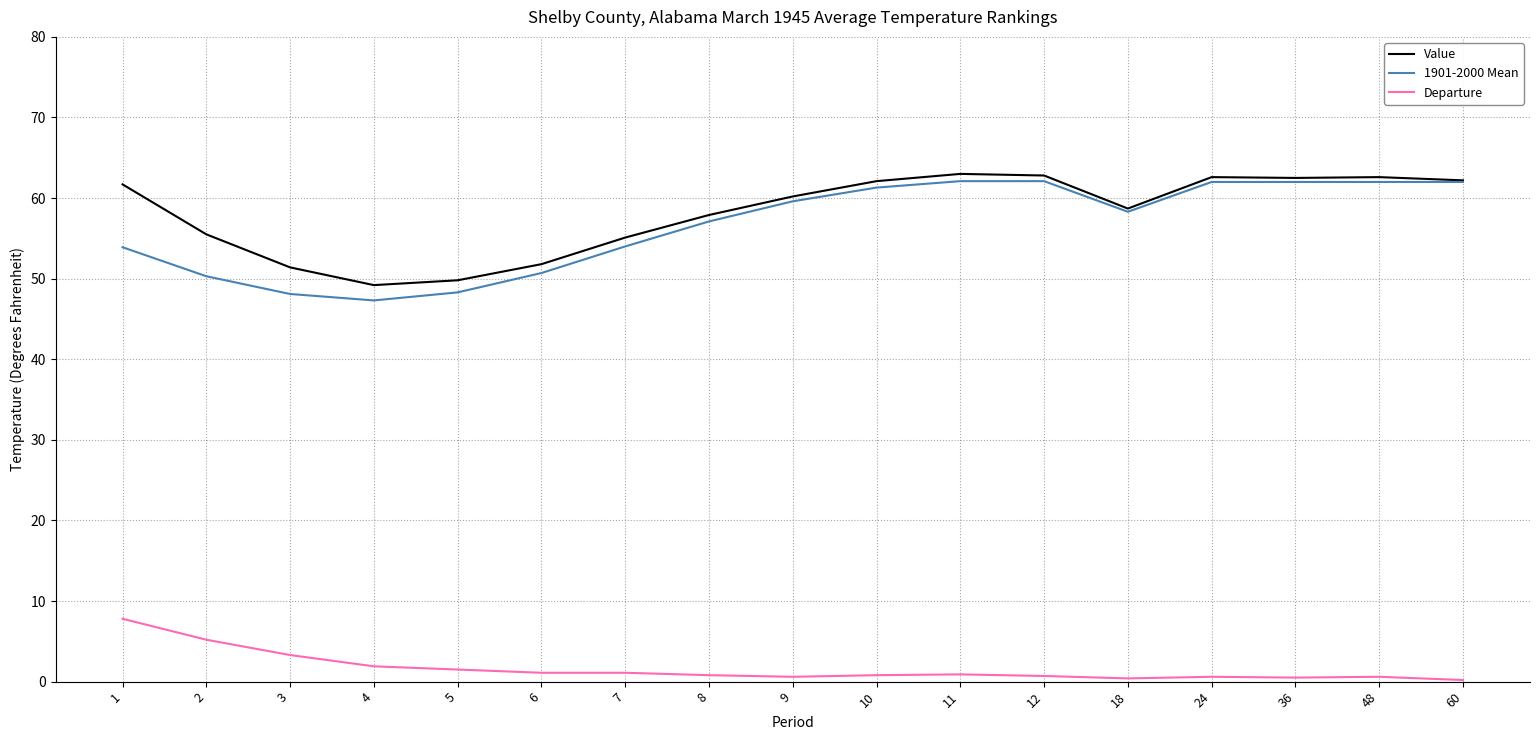

What is the difference between the maximum and minimum values in the 1901-2000 Mean series?

14.8